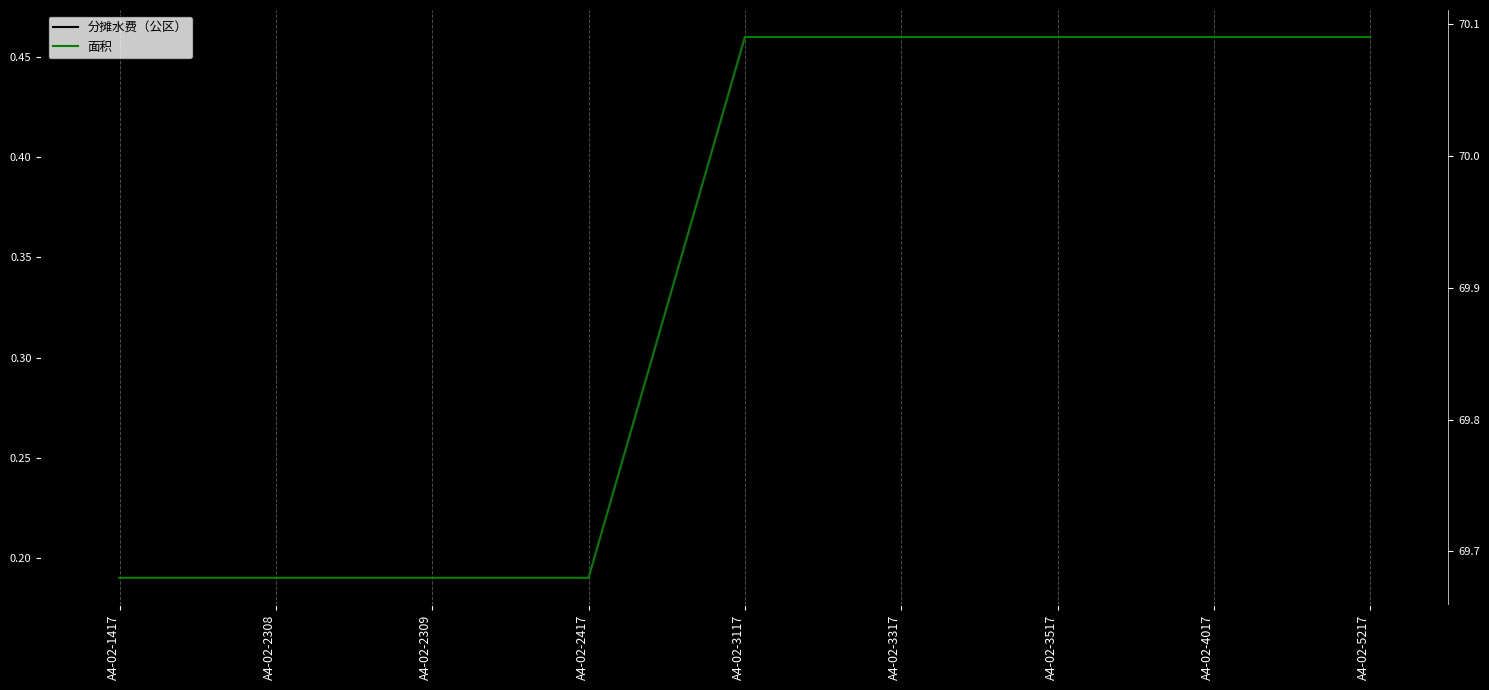

Where does the 面积 series first go above 70?

A4-02-3117